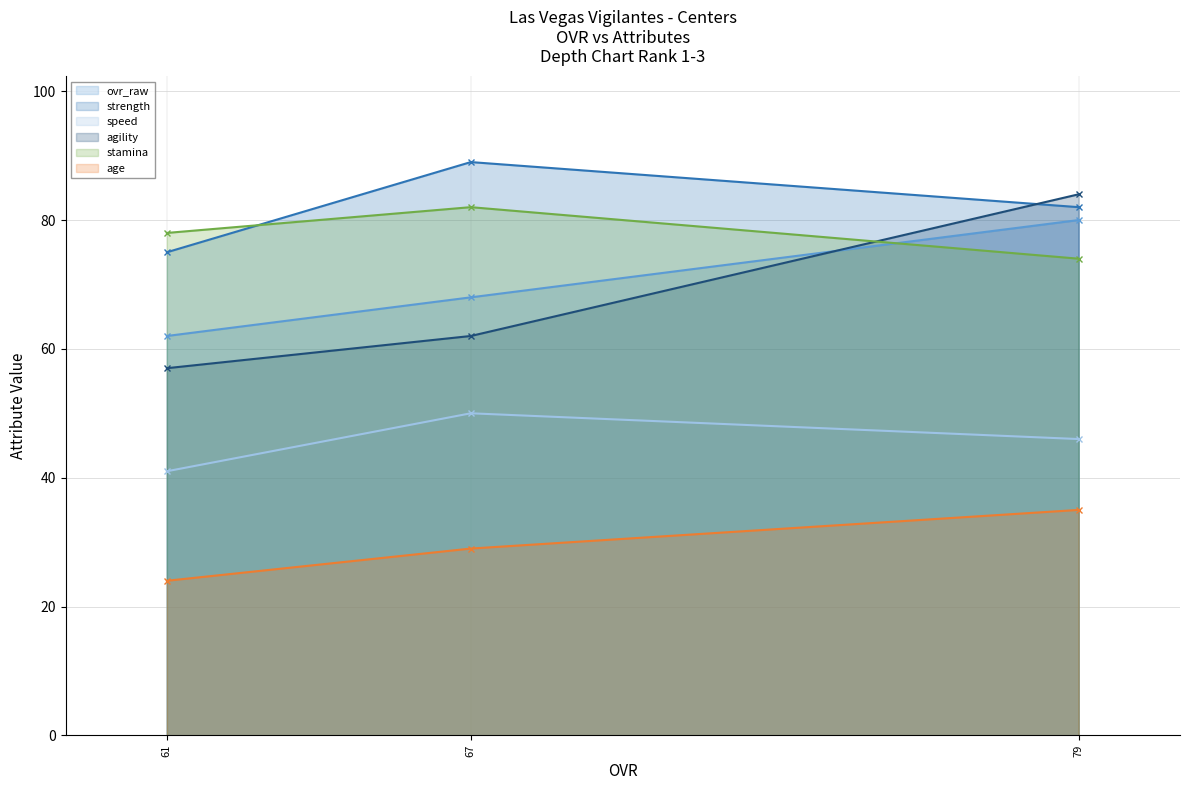

What is the minimum value for speed?

41